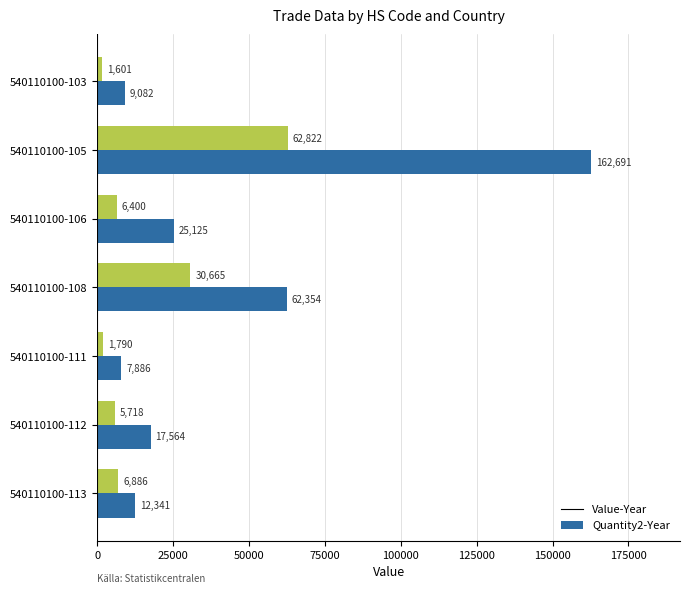

List the labels in order of Value-Year value, smallest first.

540110100-111, 540110100-103, 540110100-113, 540110100-112, 540110100-106, 540110100-108, 540110100-105